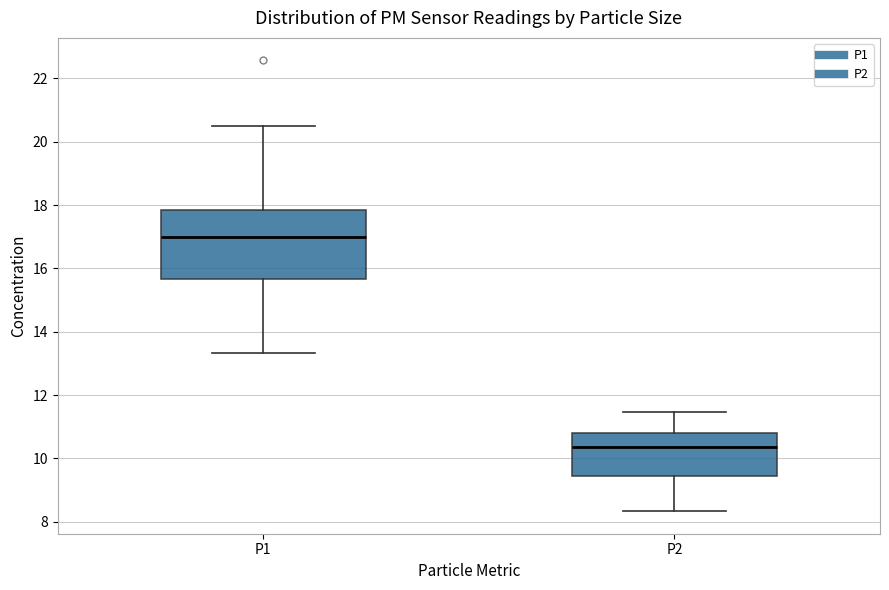

Which box is the tallest, from its lower edge to its upper edge?

P1